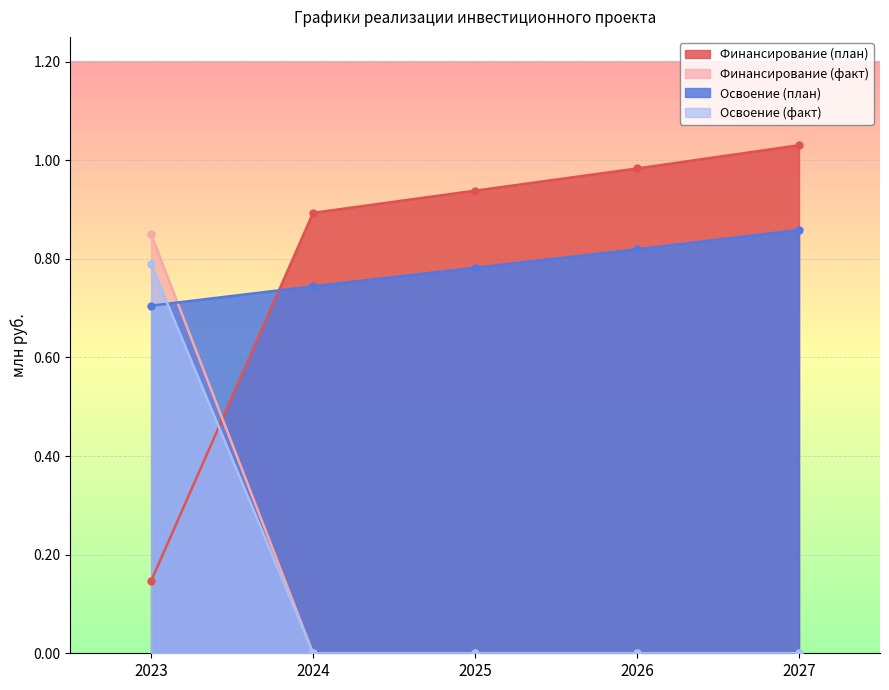

What are all the series names shown in the legend?

Финансирование (план), Финансирование (факт), Освоение (план), Освоение (факт)